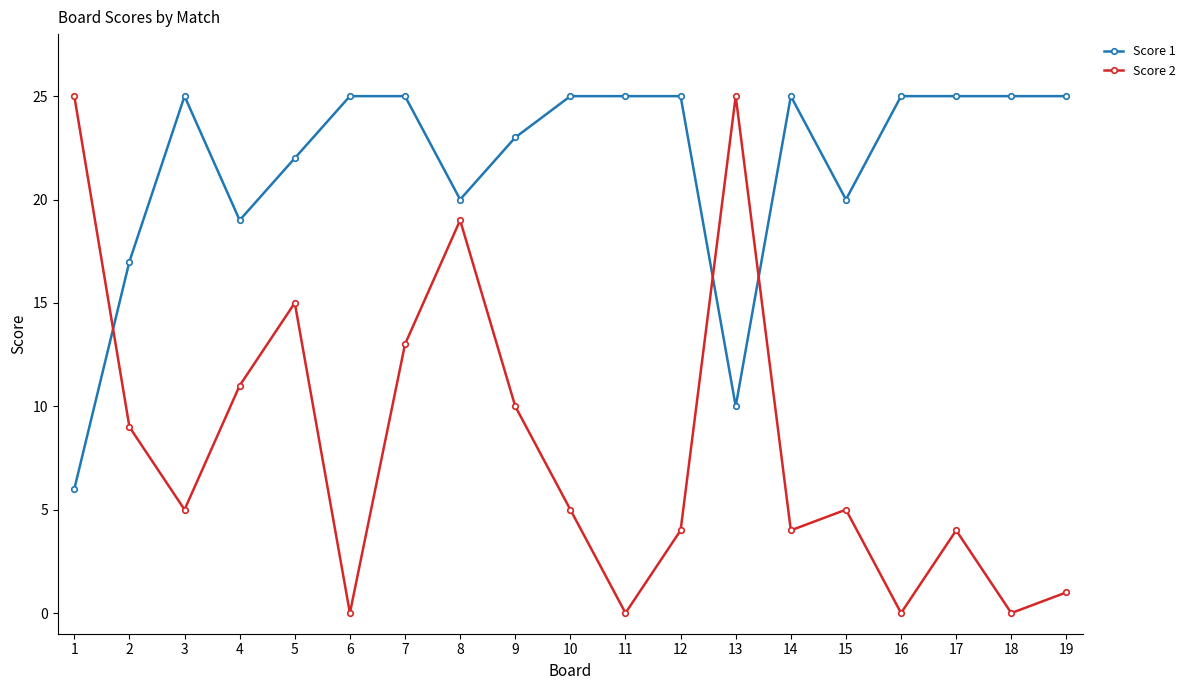

What is the difference between the Score 1 values at 18 and 5?

3